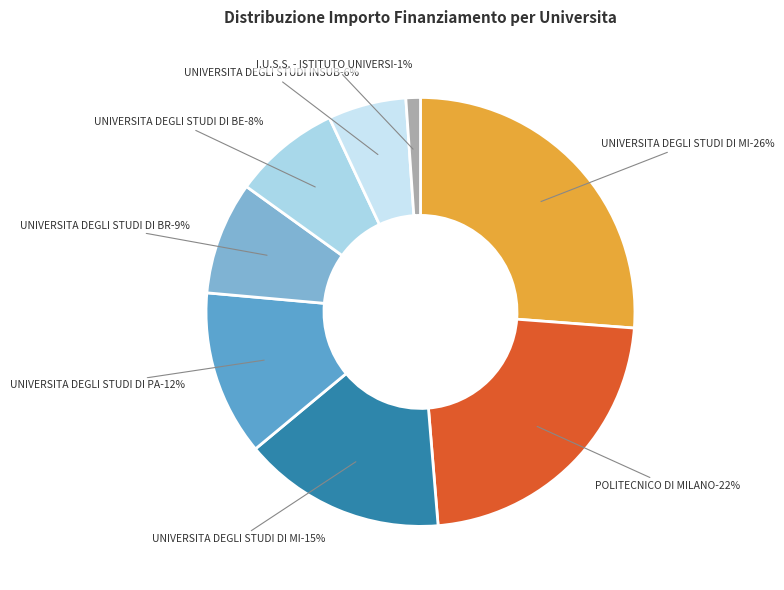

The POLITECNICO DI MILANO slice represents 22% of the pie. True or false?

True